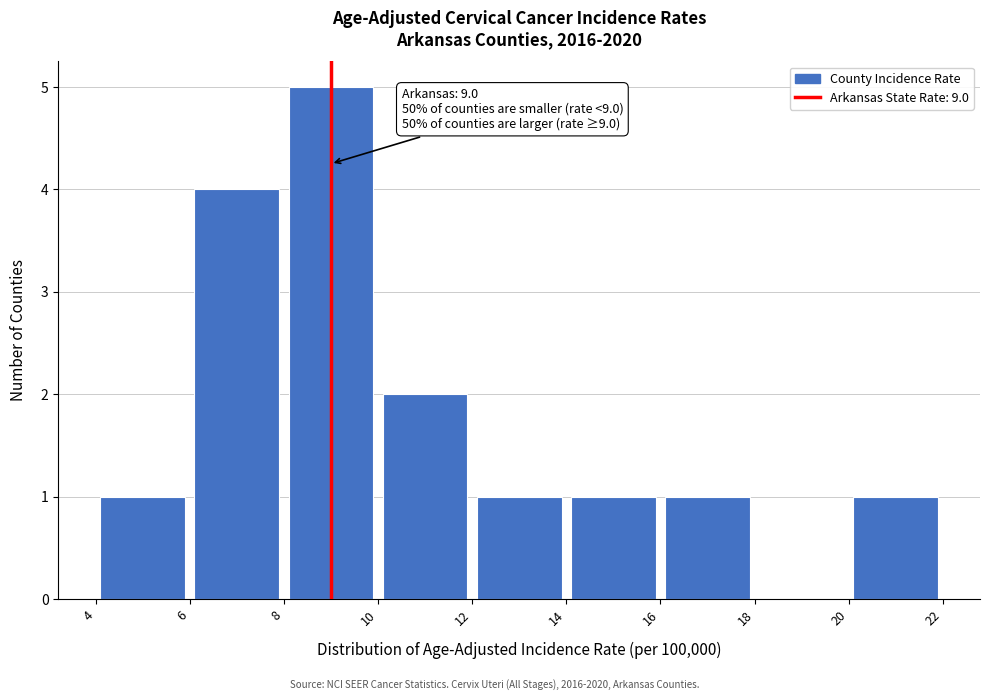

Over which range of the x-axis is the bar tallest?

8 to 10